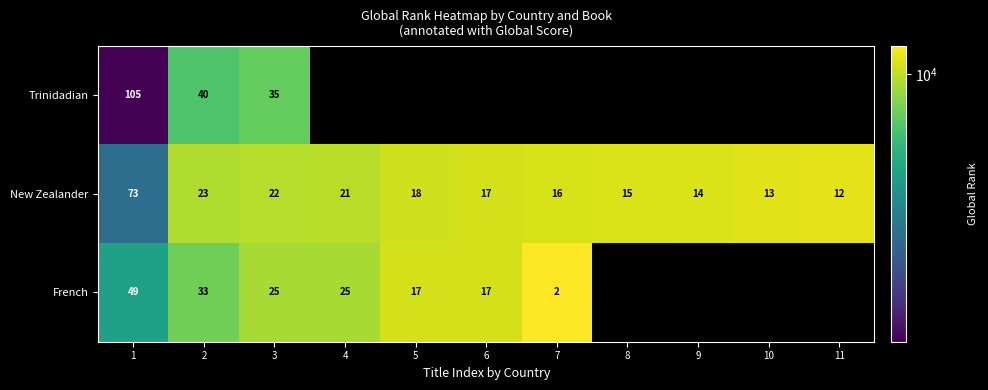

Is the value of New Zealander at 11 greater than the value of French at 4?

No